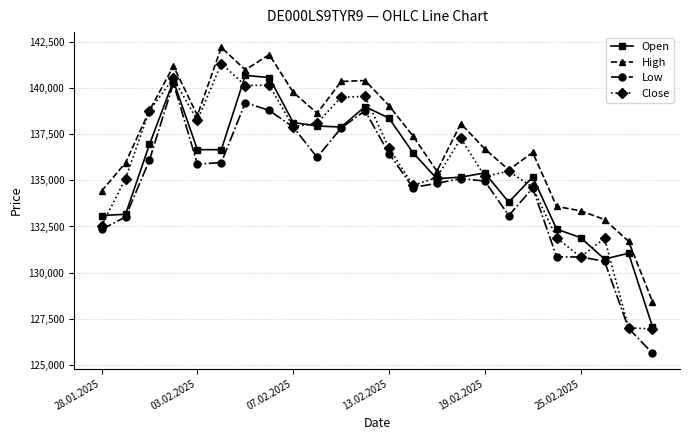

What are all the series names shown in the legend?

Open, High, Low, Close